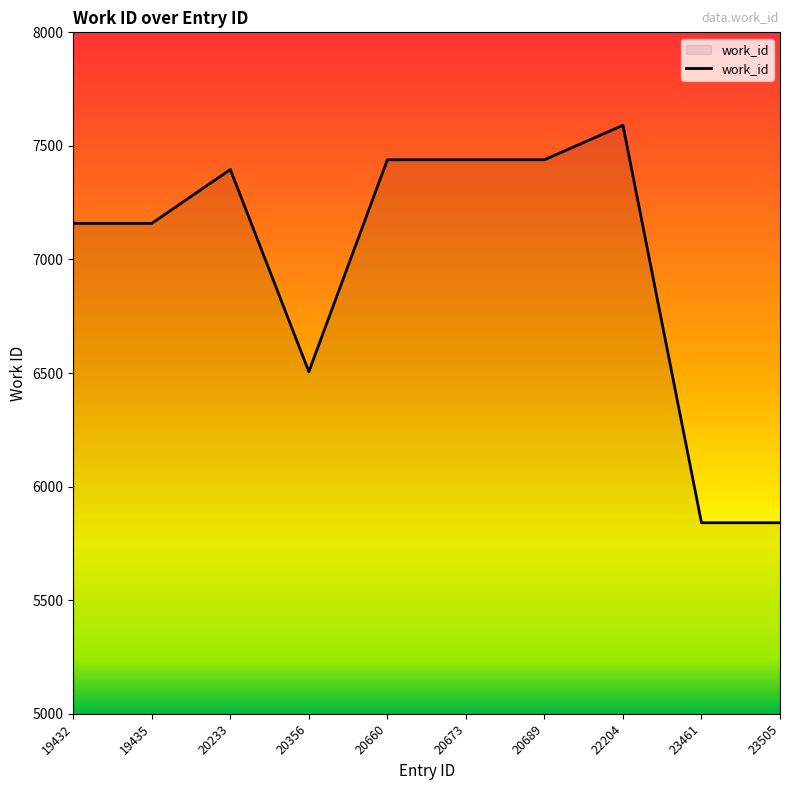

Reading right to left, extract all data points from this chart.

5841	5841	7591	7439	7439	7439	6506	7396	7159	7159